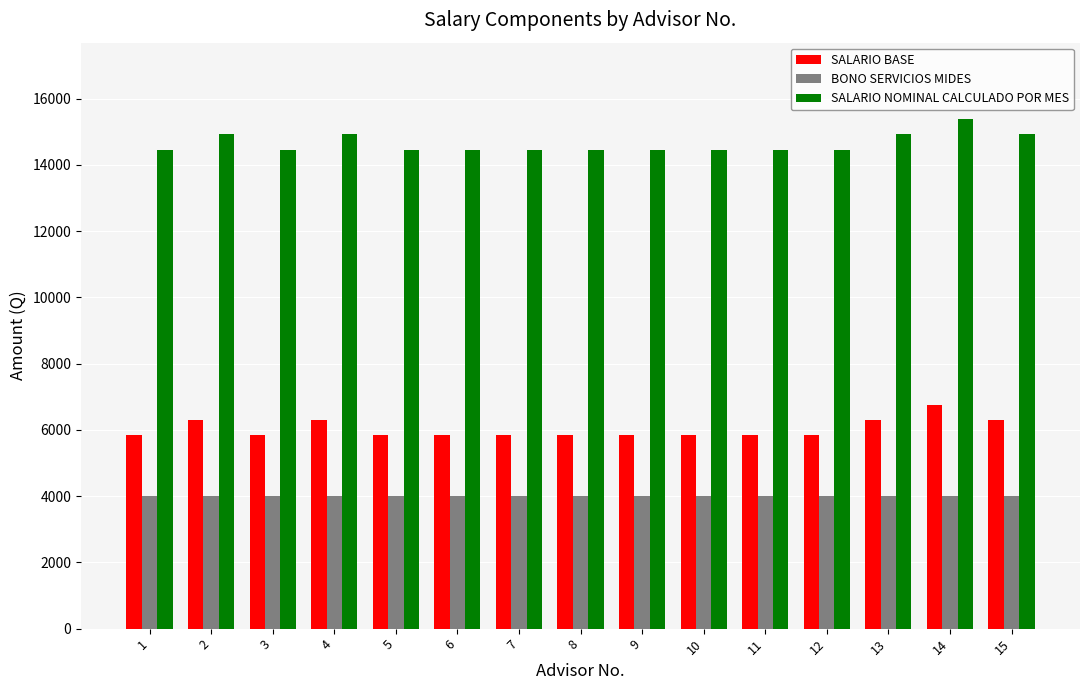

What is the sum of the BONO SERVICIOS MIDES values at 2 and 4?

8000